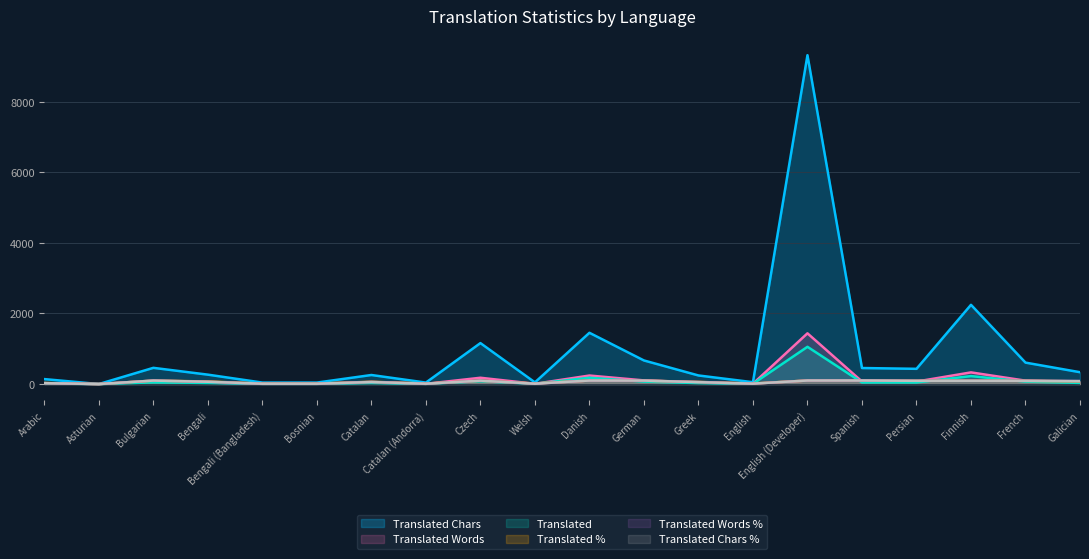

List the series in order of their peak value, lowest first.

translated_percent, translated_words_percent, translated_chars_percent, translated, translated_words, translated_chars